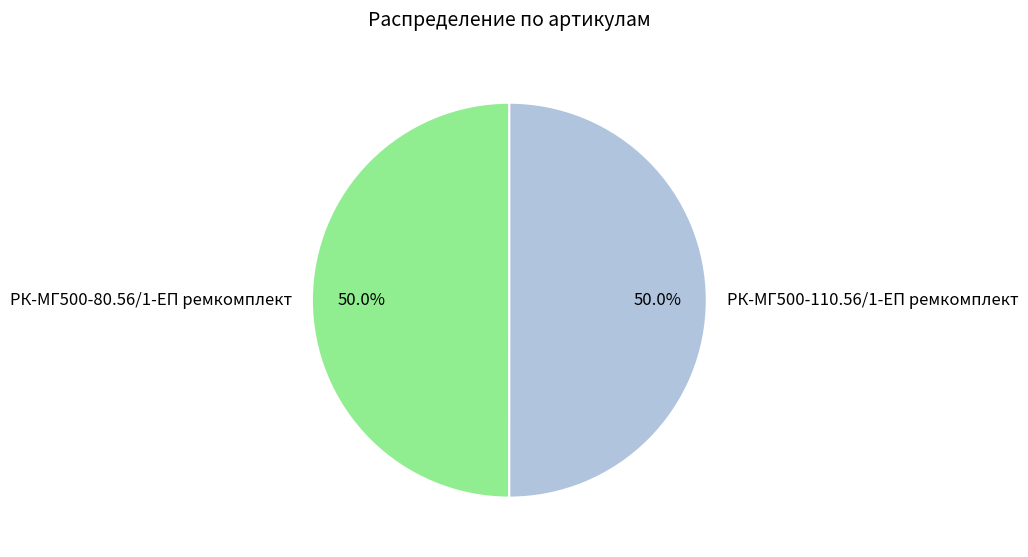

The РК-МГ500-110.56/1-ЕП ремкомплект slice represents 50% of the pie. True or false?

True